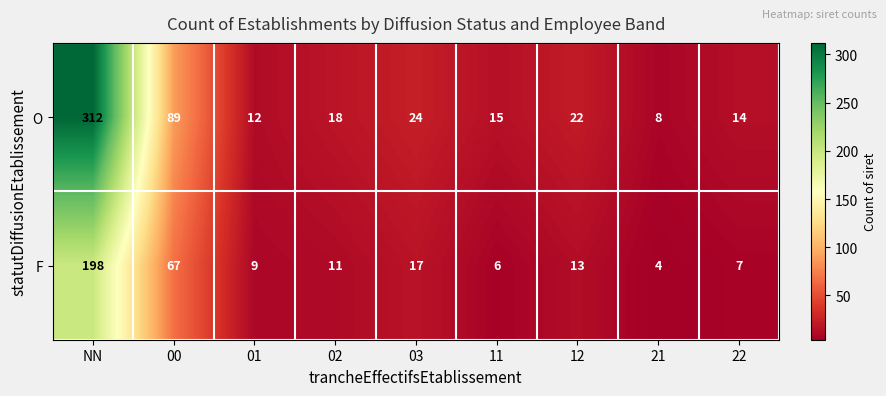

What is the difference between the maximum and minimum values in the F series?

194